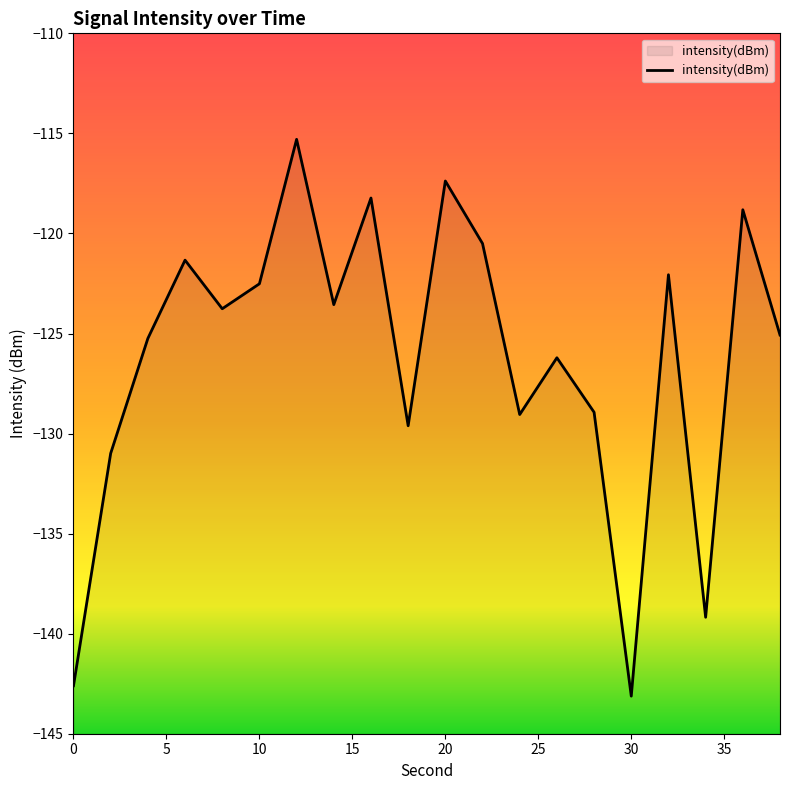

What is the value of the 15th point from the left?

-128.9